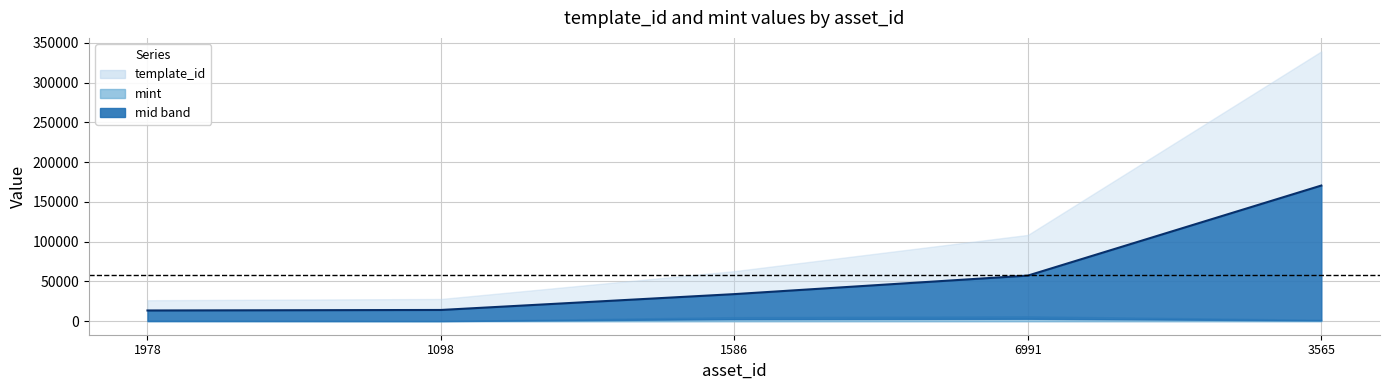

How many data points does each series have?

5